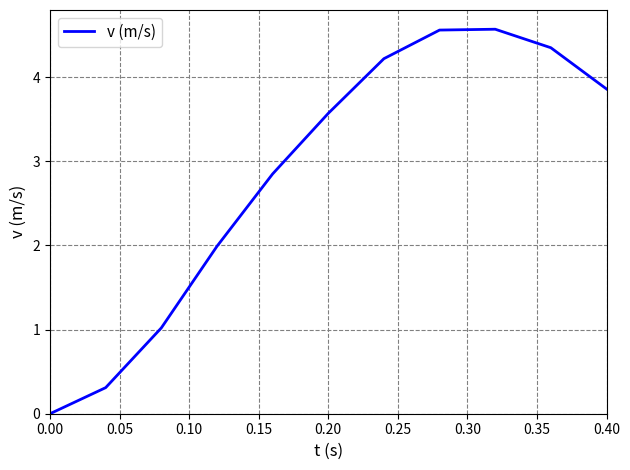

What is the maximum value shown in the chart?

4.6